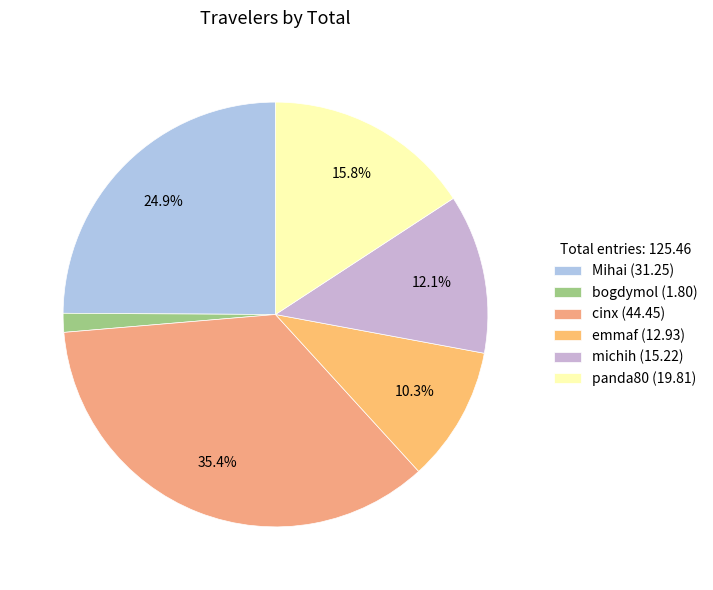

What percentage do michih and Mihai together represent?

37.0%